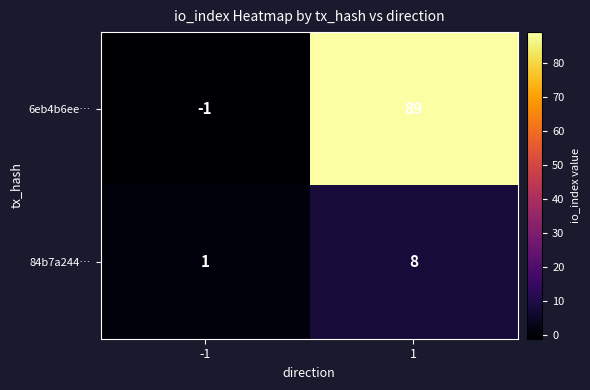

At which category is the sum across all series the highest?

1